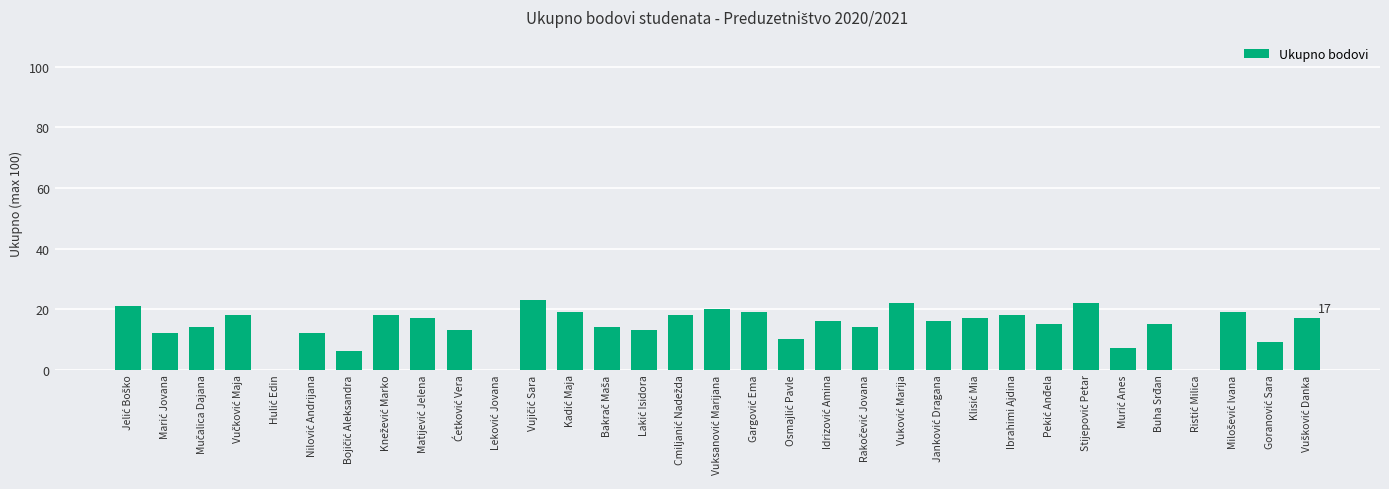

What is the maximum value shown in the chart?

23